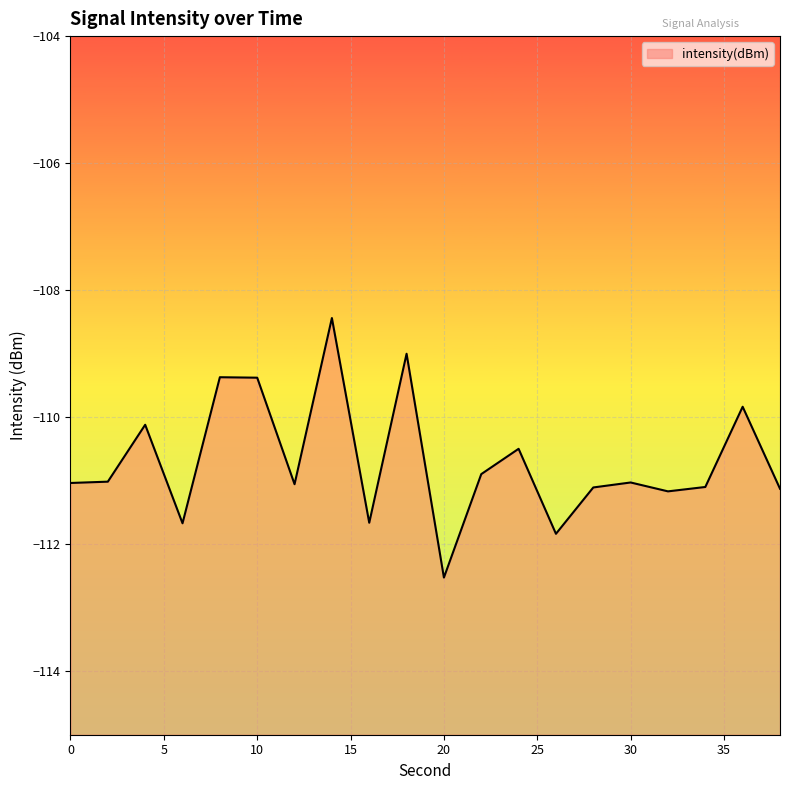

What is the value of the 19th point from the left?

-109.8